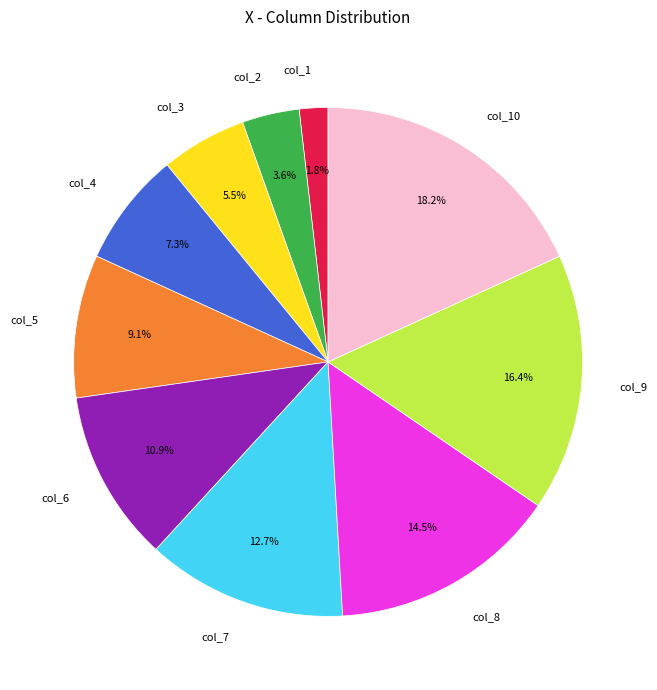

Rank the categories by value from highest to lowest.

col_10, col_9, col_8, col_7, col_6, col_5, col_4, col_3, col_2, col_1